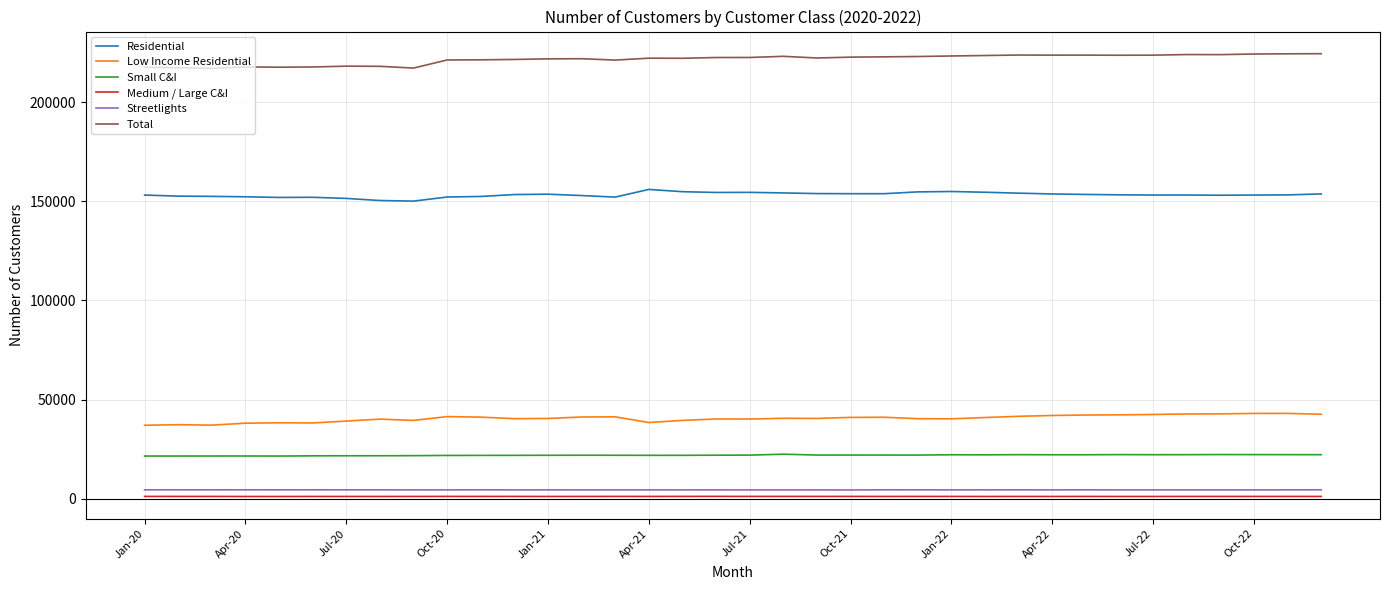

What is the difference between the maximum and minimum values in the Low Income Residential series?

5974